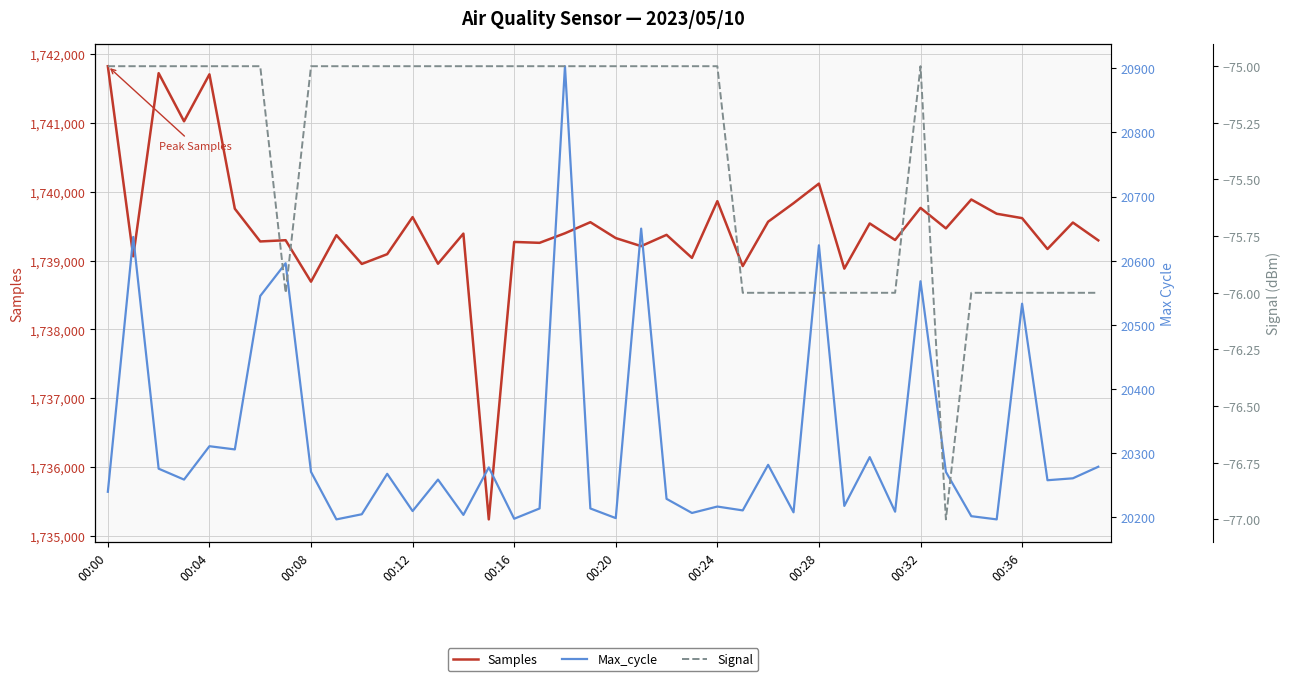

At which category does the chart reach its peak across all series?

00:00